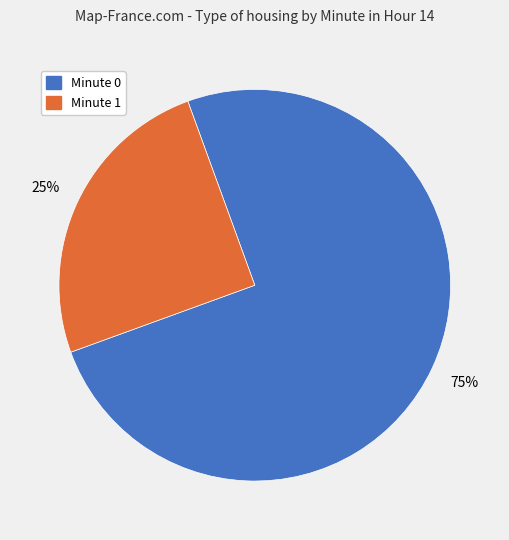

What percentage is the Minute 0 slice, to the nearest percent?

75%